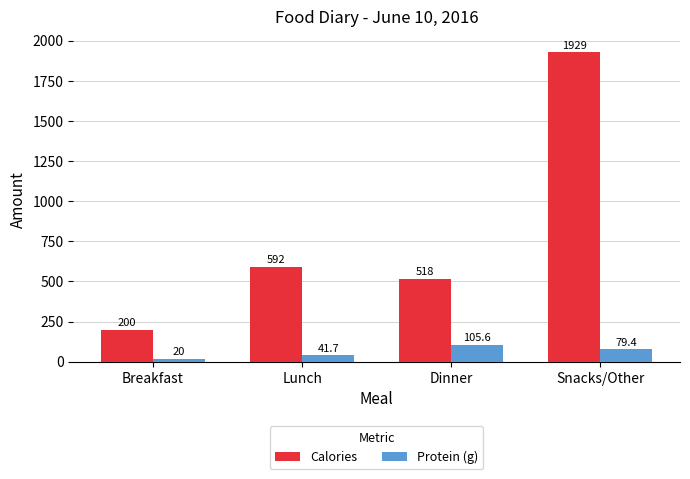

What is the difference between the Protein (g) values at Snacks/Other and Dinner?

26.2